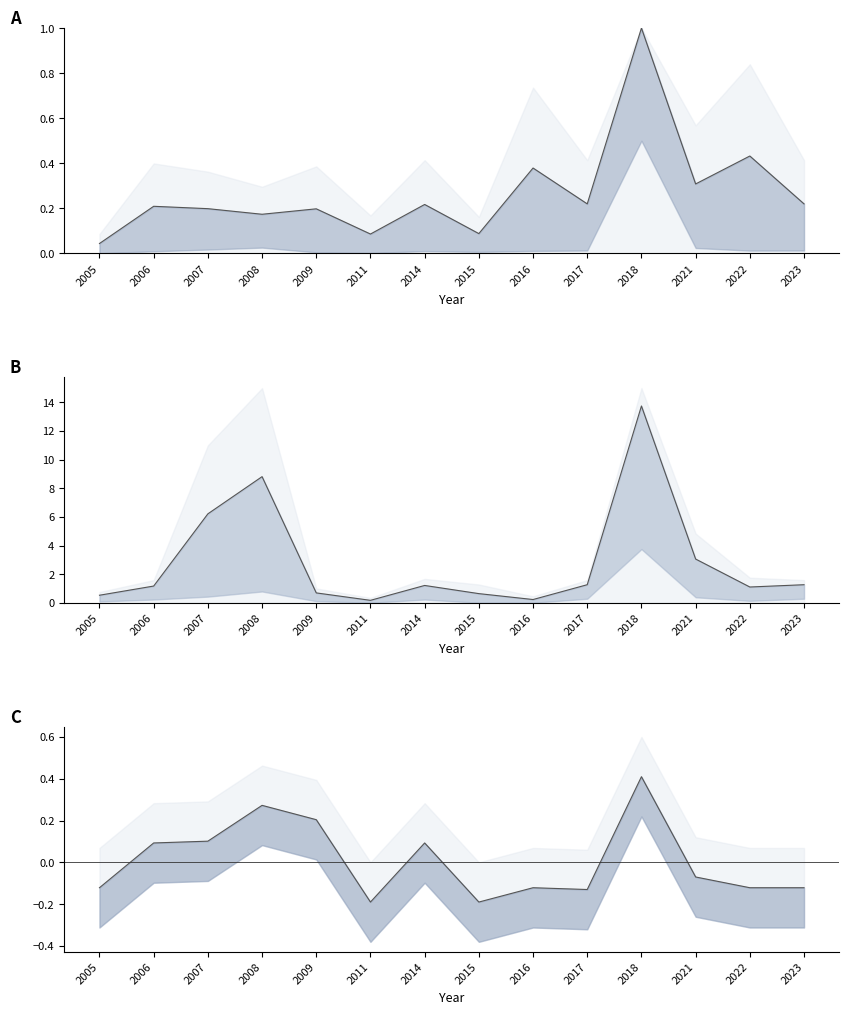

Reading right to left, extract all data points from this chart.

2023=-0.1	2022=-0.1	2021=-0.1	2018=0.4	2017=-0.1	2016=-0.1	2015=-0.2	2014=0.1	2011=-0.2	2009=0.2	2008=0.3	2007=0.1	2006=0.1	2005=-0.1